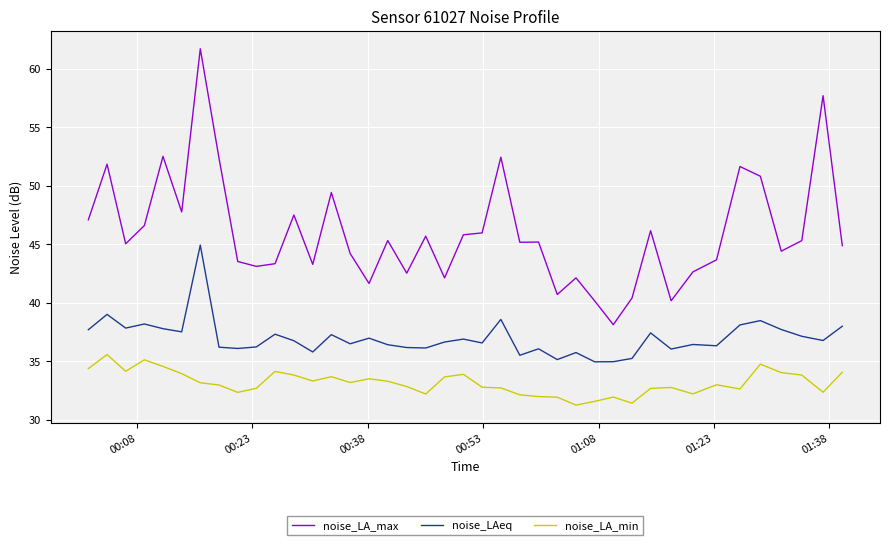

List the series in order of their overall mean, lowest first.

noise_LA_min, noise_LAeq, noise_LA_max